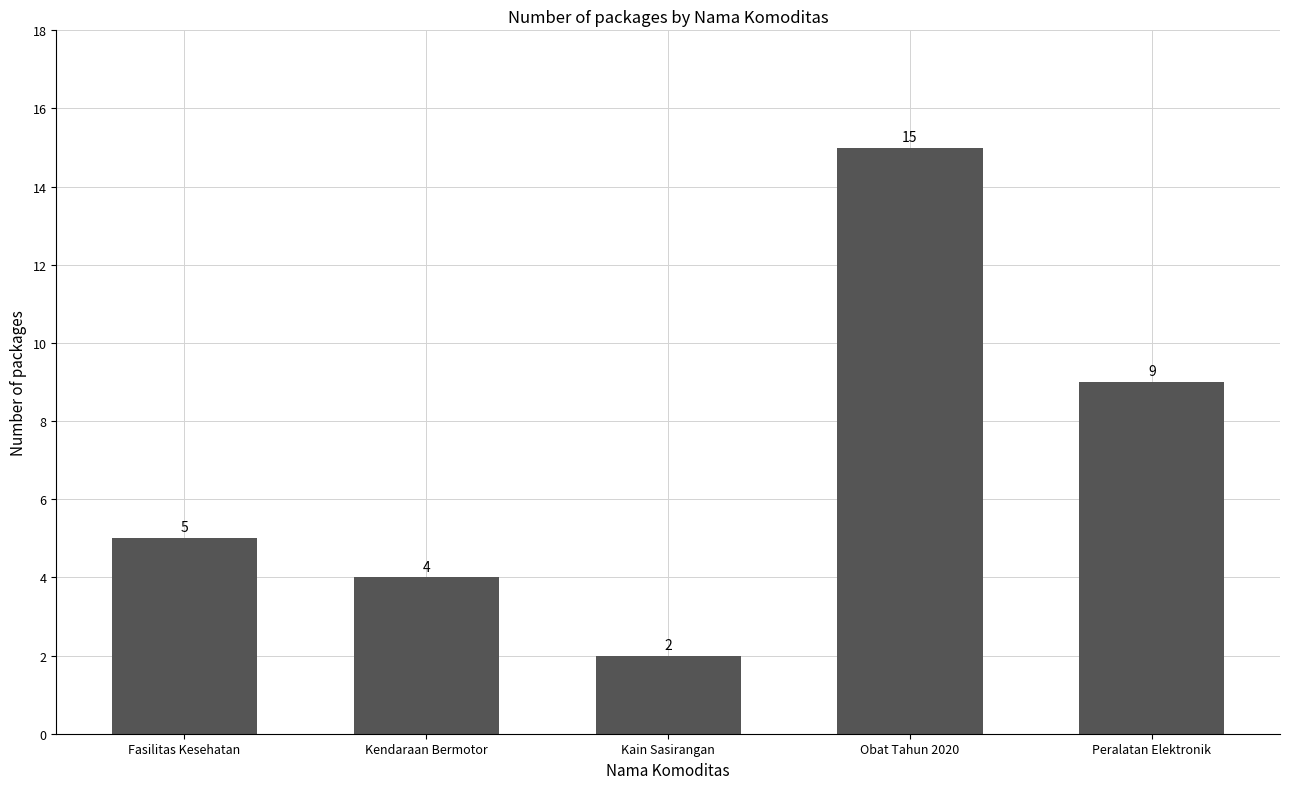

Rank the categories by value from highest to lowest.

Obat Tahun 2020, Peralatan Elektronik, Fasilitas Kesehatan, Kendaraan Bermotor, Kain Sasirangan